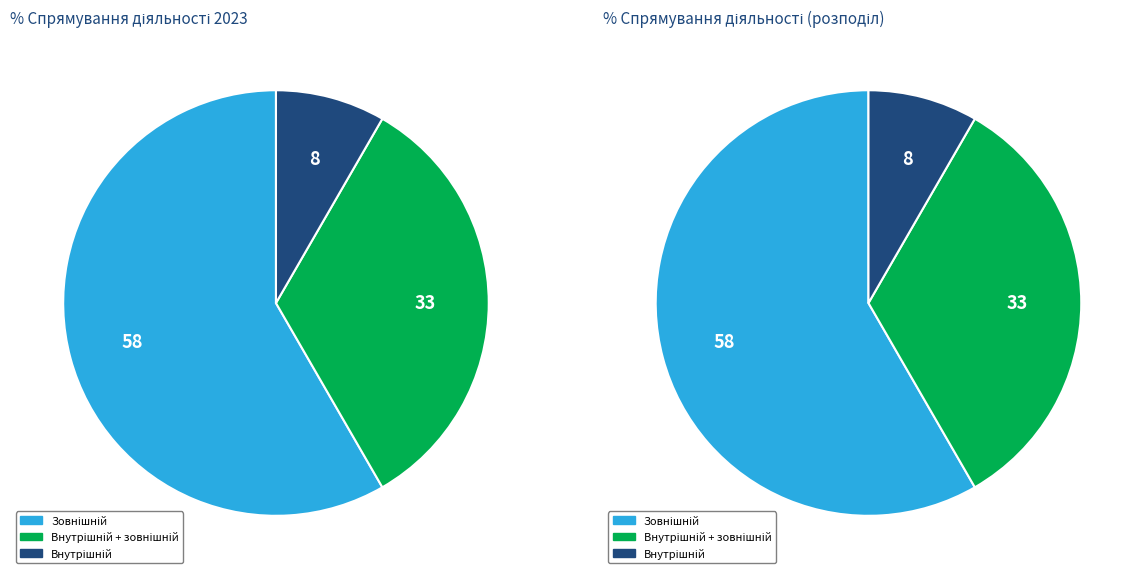

Does any single category account for the majority?

Yes